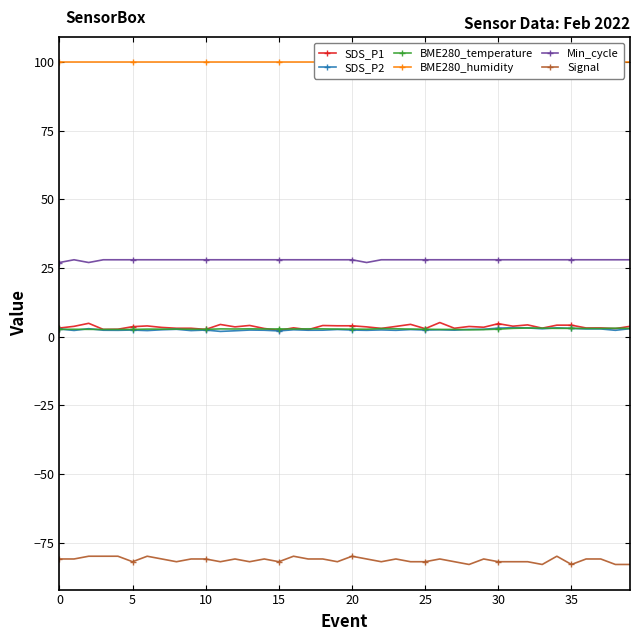

True or false: SDS_P1 has more than 2 points higher than both neighbors.

True